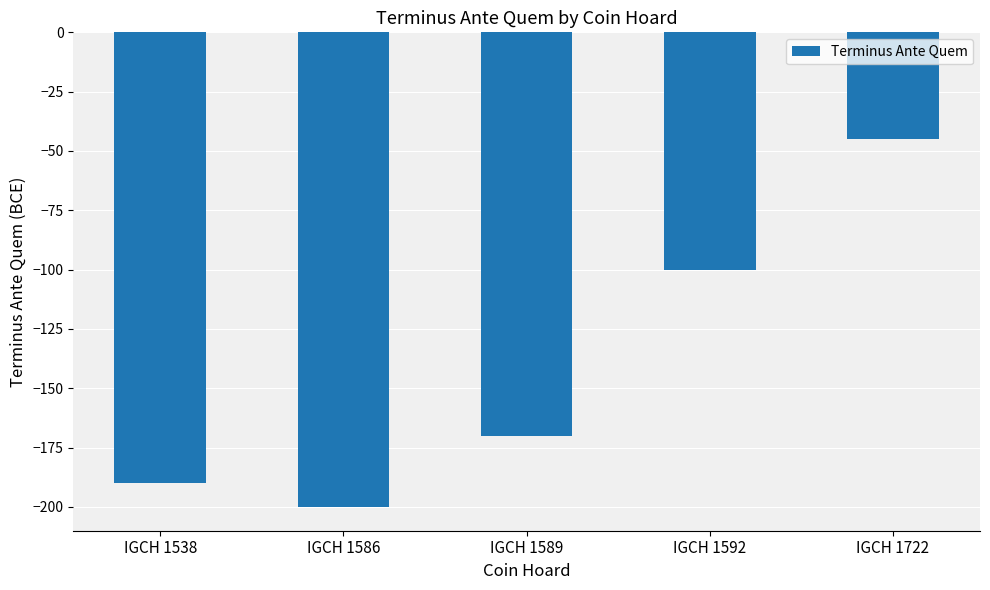

How many values exceed -170?

2